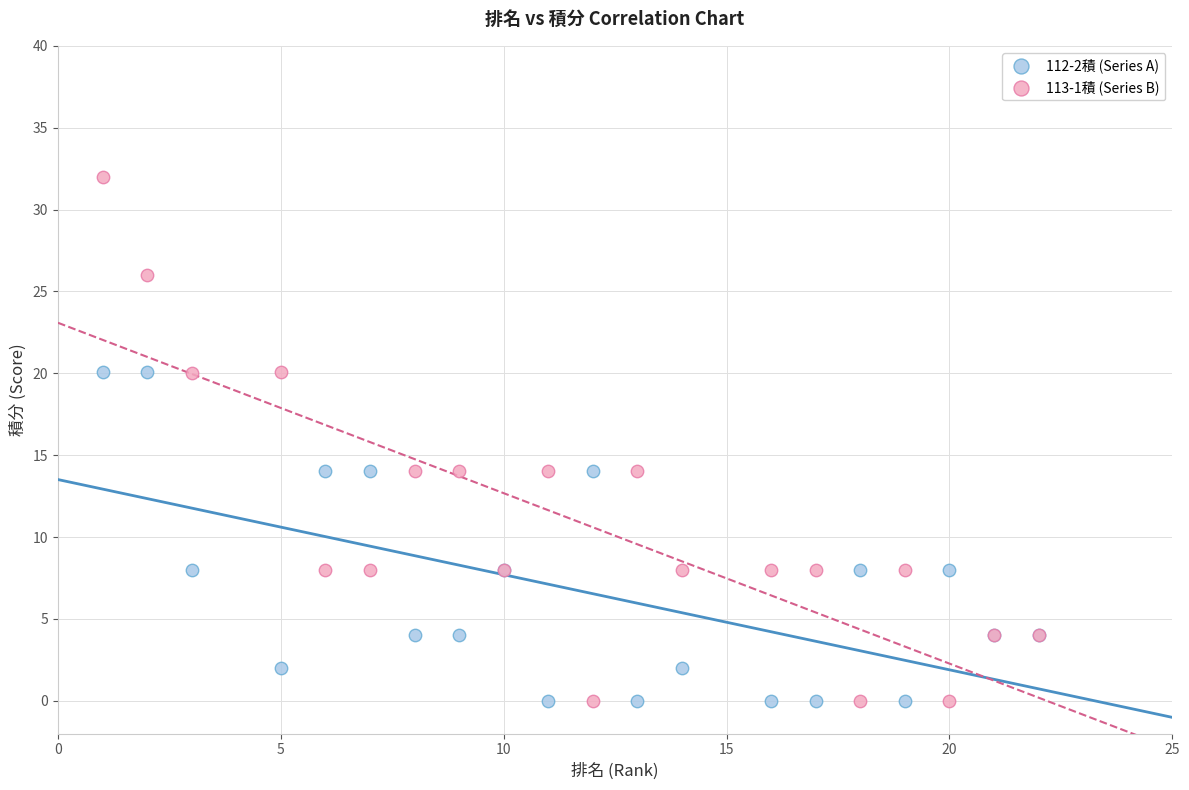

What are all the series names shown in the legend?

112-2積 (Series A), 113-1積 (Series B)